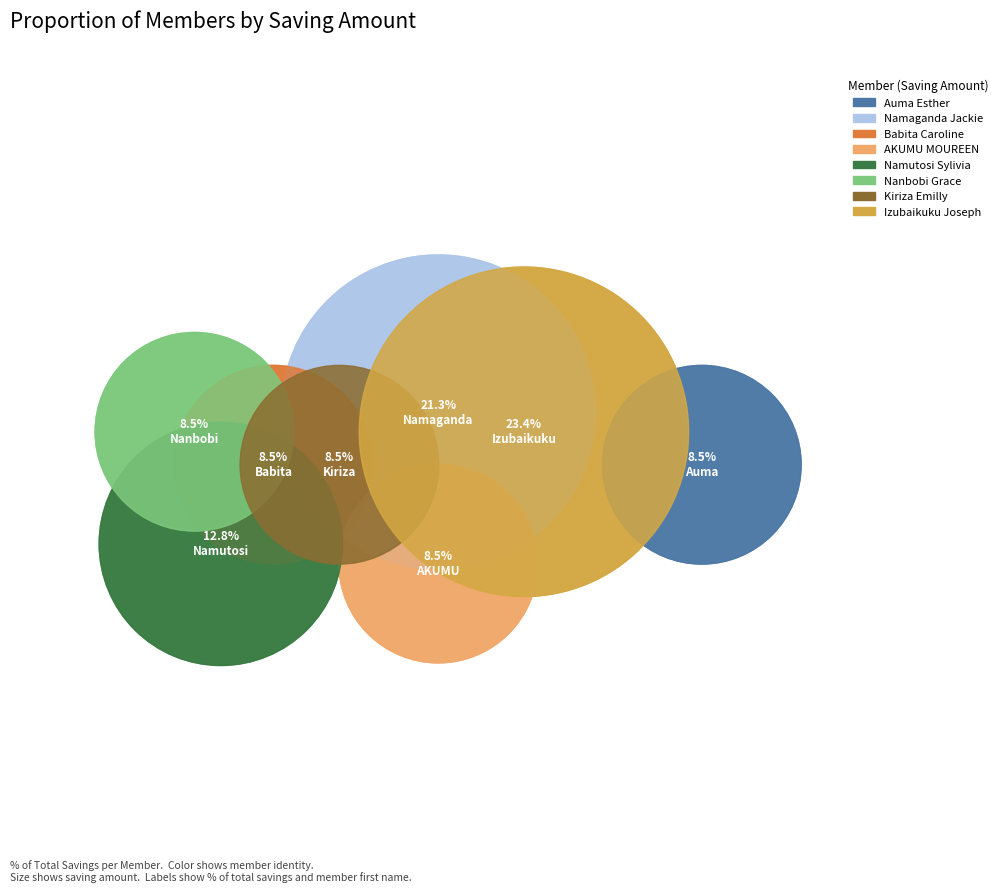

What is the smallest slice in the pie chart?

Auma Esther